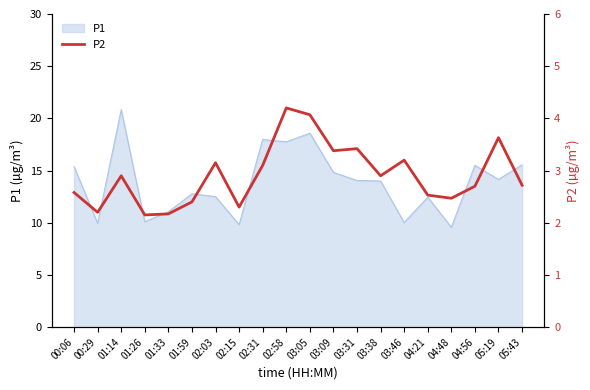

True or false: P1 has a value of 21.1 at 03:31.

False